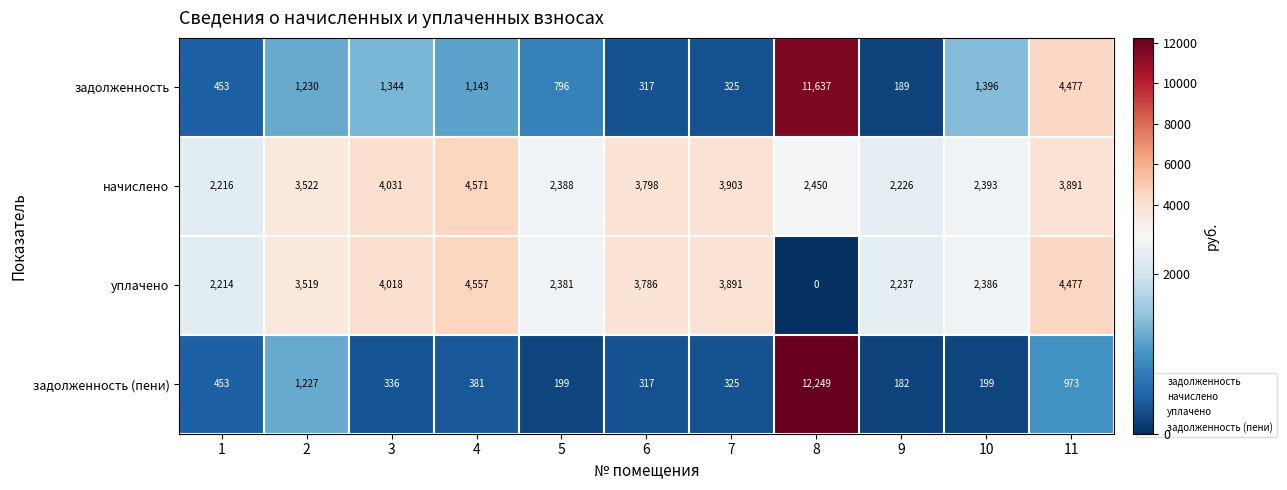

Which series has the largest range (max minus min)?

задолженность (пени)